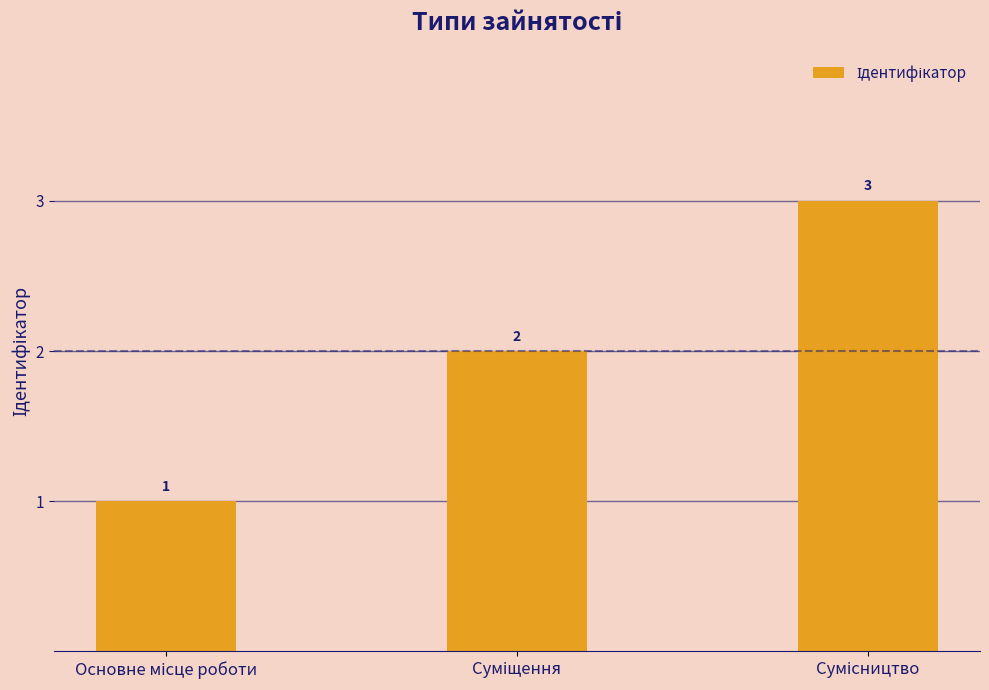

What is the sum of all values?

6